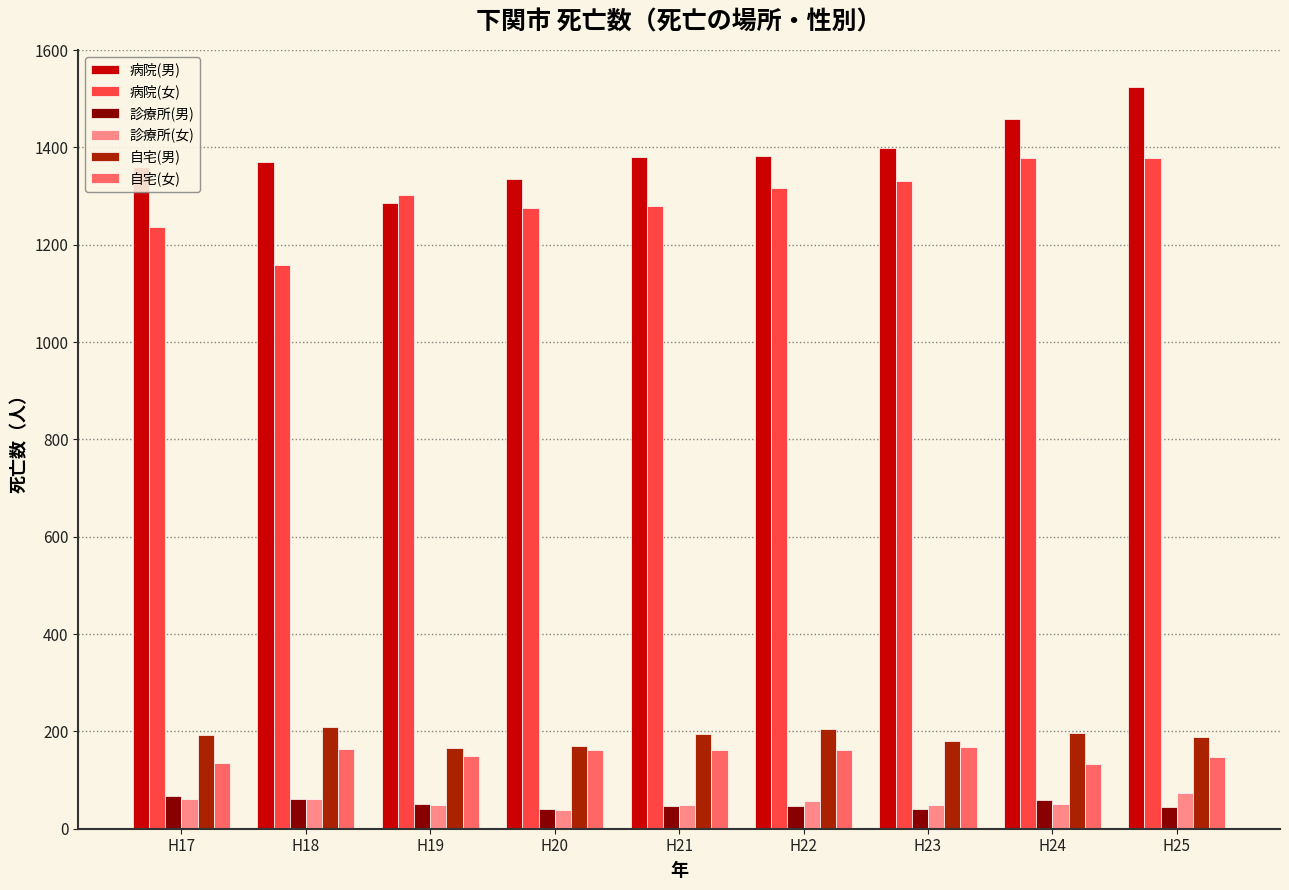

At how many categories does at least one series exceed 1349?

7